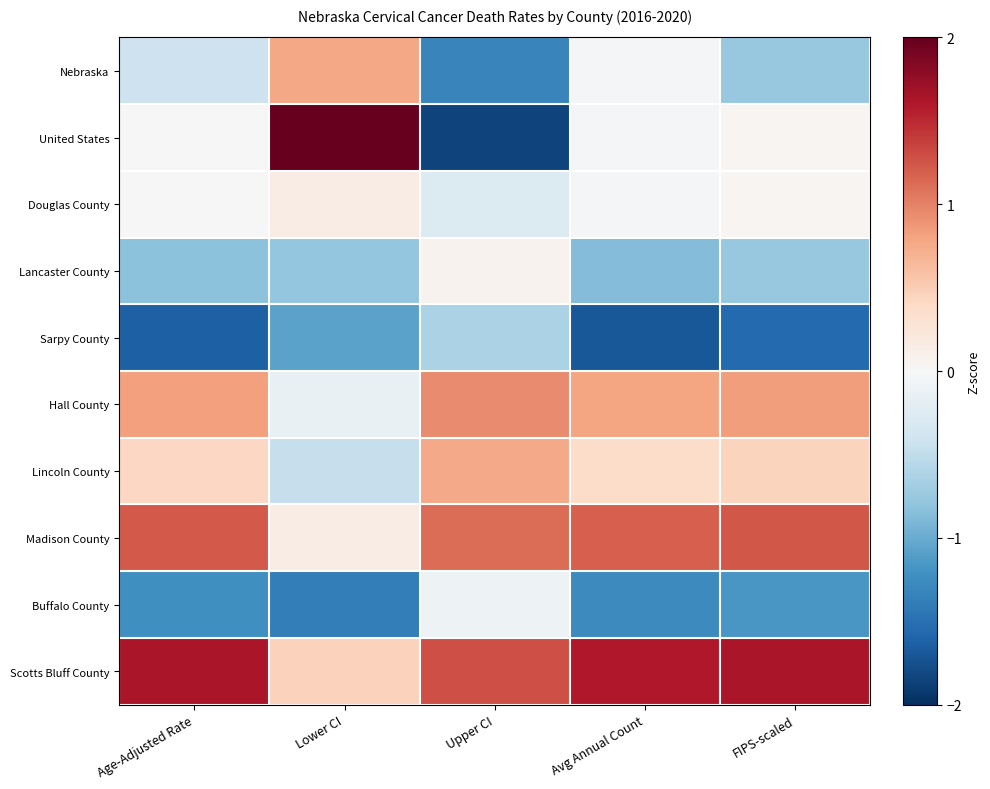

Which has a higher value, Upper CI or Avg Annual Count?

Avg Annual Count